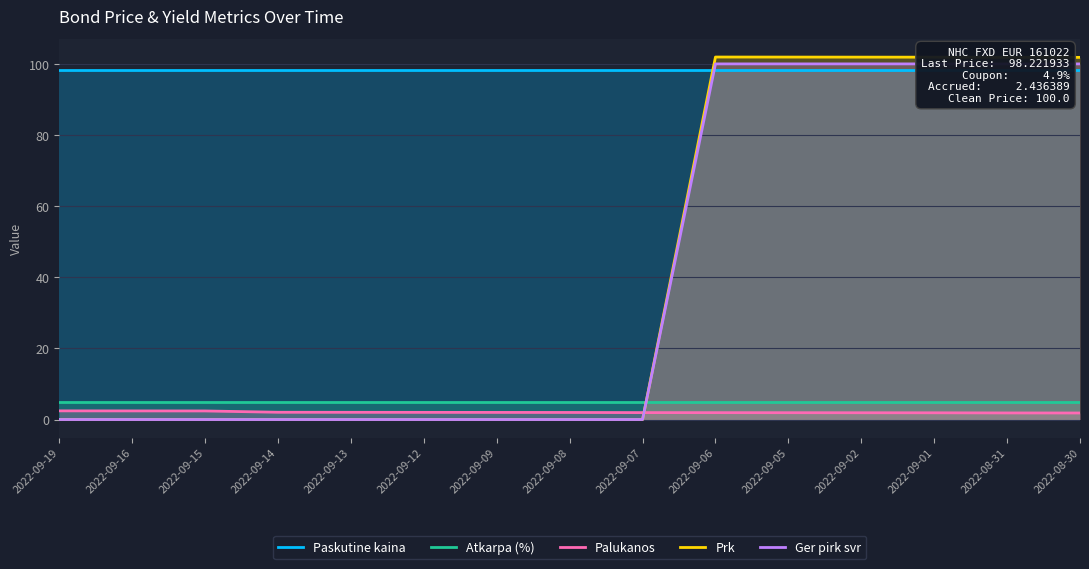

True or false: Ger pirk svr and Prk cross at least once.

False